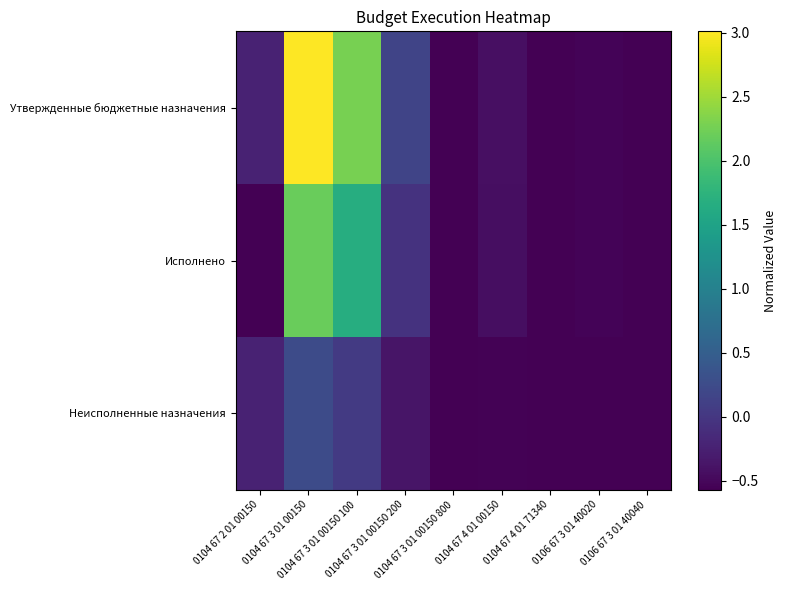

What is the minimum value shown in the chart?

-0.6